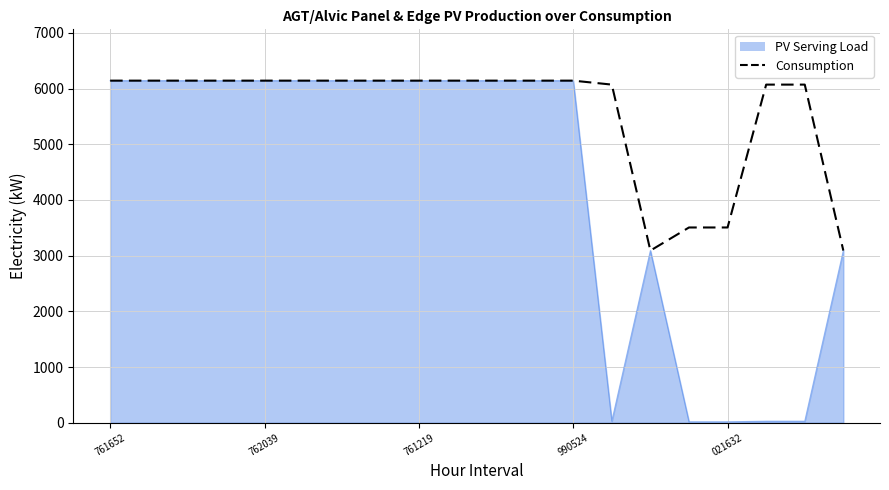

Rank the series by their average value, from highest to lowest.

Consumption, PV Serving Load